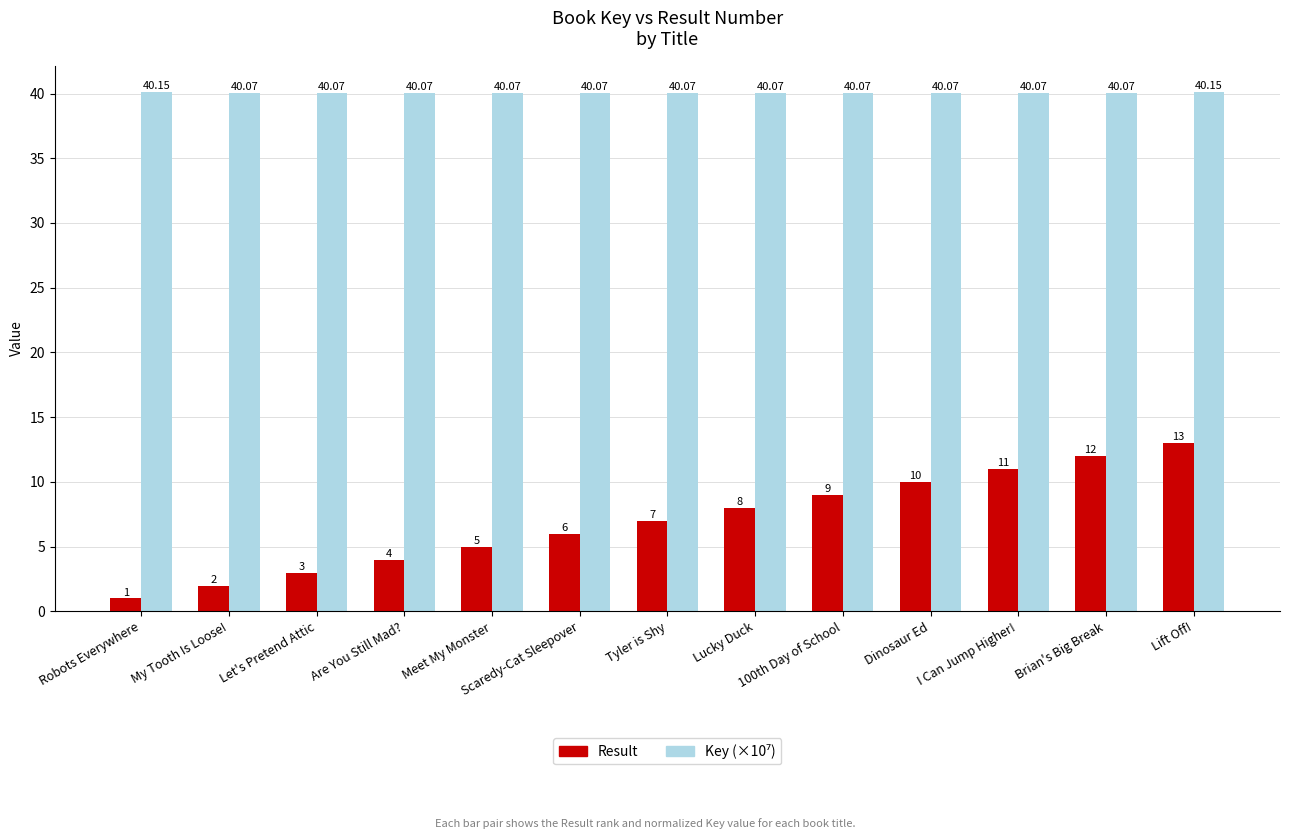

What is the difference between the Result values at Brian's Big Break and Lucky Duck?

4.0